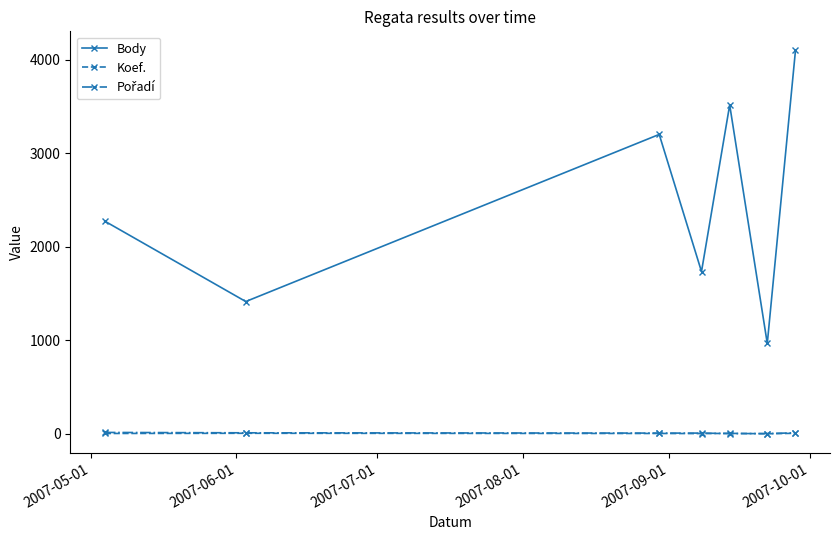

True or false: Koef. has more than 0 interior local peaks.

True